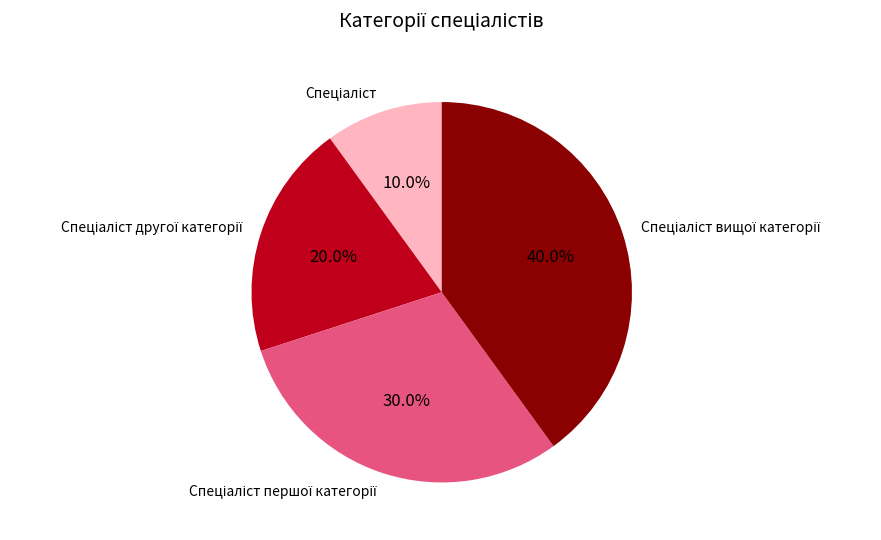

How many segments does this pie chart have?

4